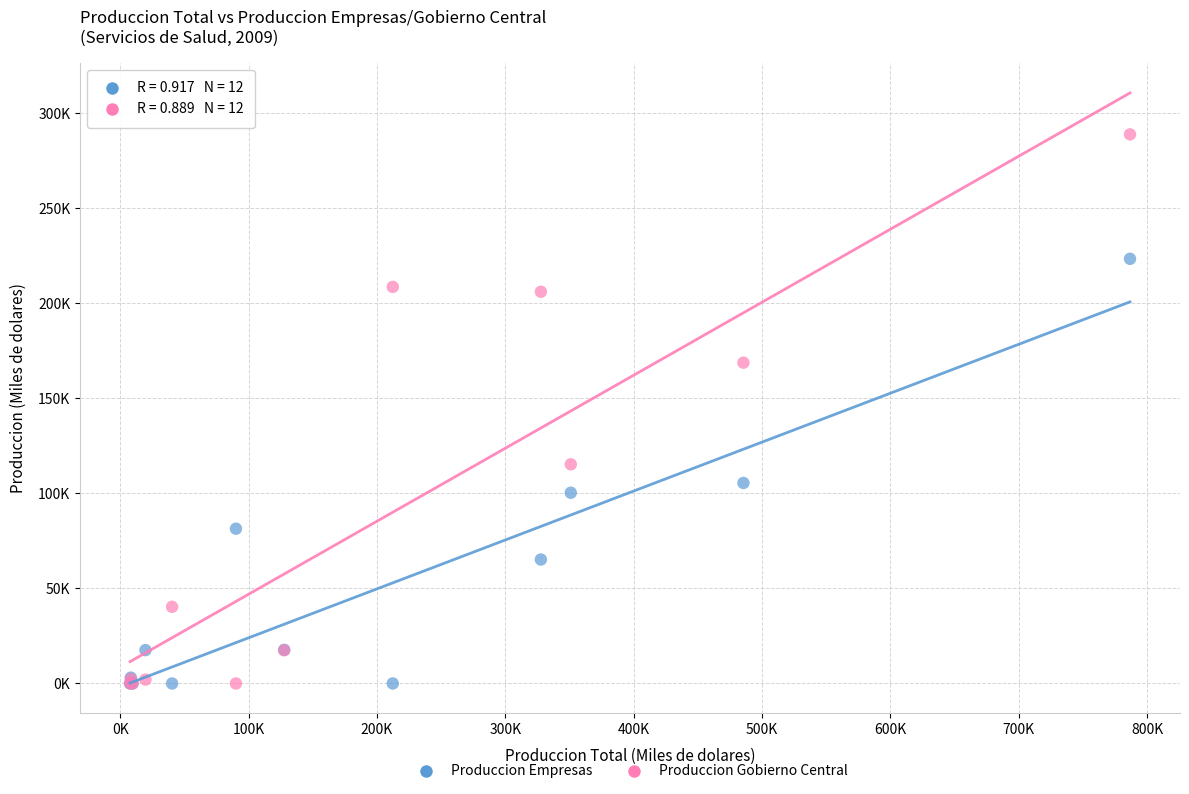

Which series reaches the maximum Y coordinate?

Produccion Gobierno Central